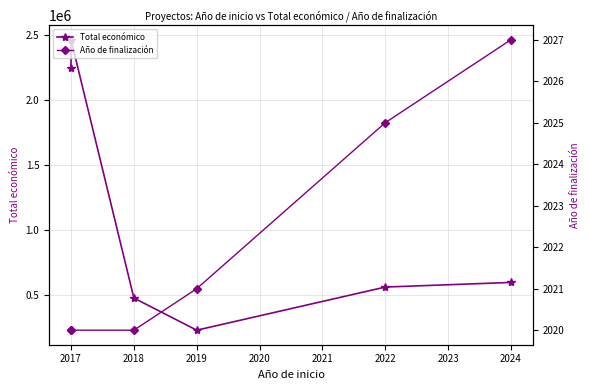

List the series in order of their overall mean, lowest first.

Año de finalización, Total económico